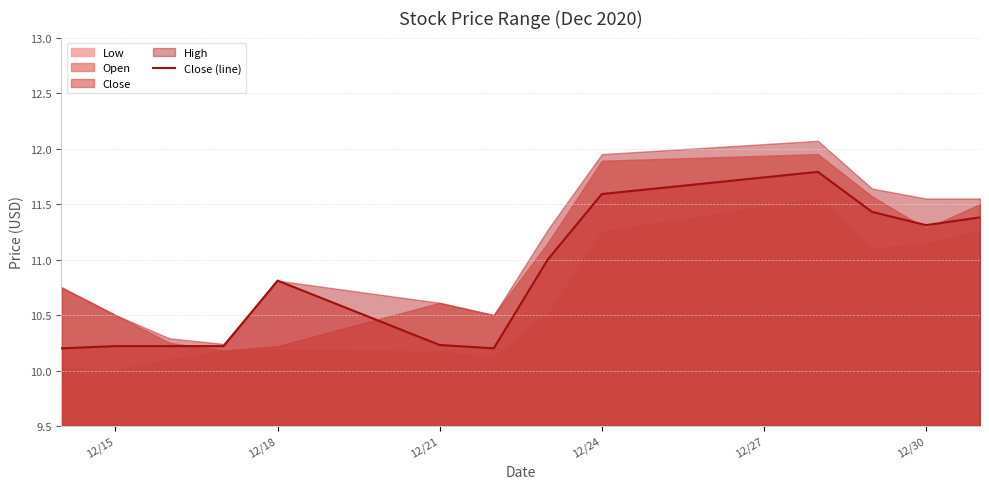

The value of Close (line) at 12/21 is 14.3. True or false?

False